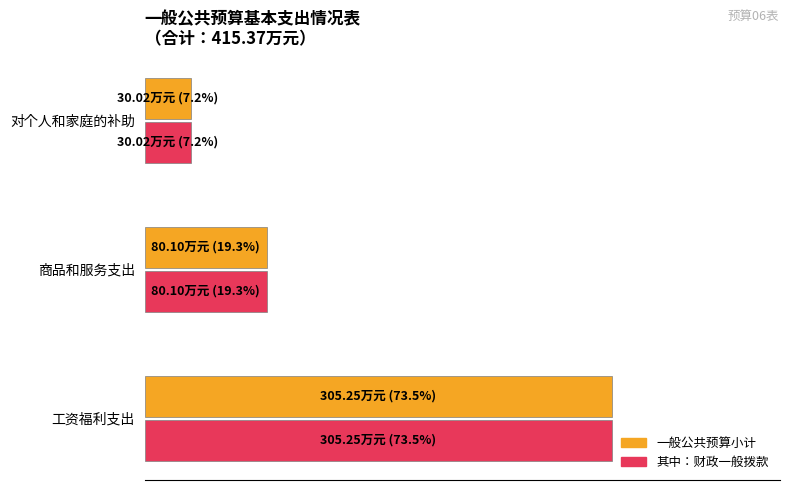

List the labels in order of 一般公共预算小计 value, largest first.

工资福利支出, 商品和服务支出, 对个人和家庭的补助